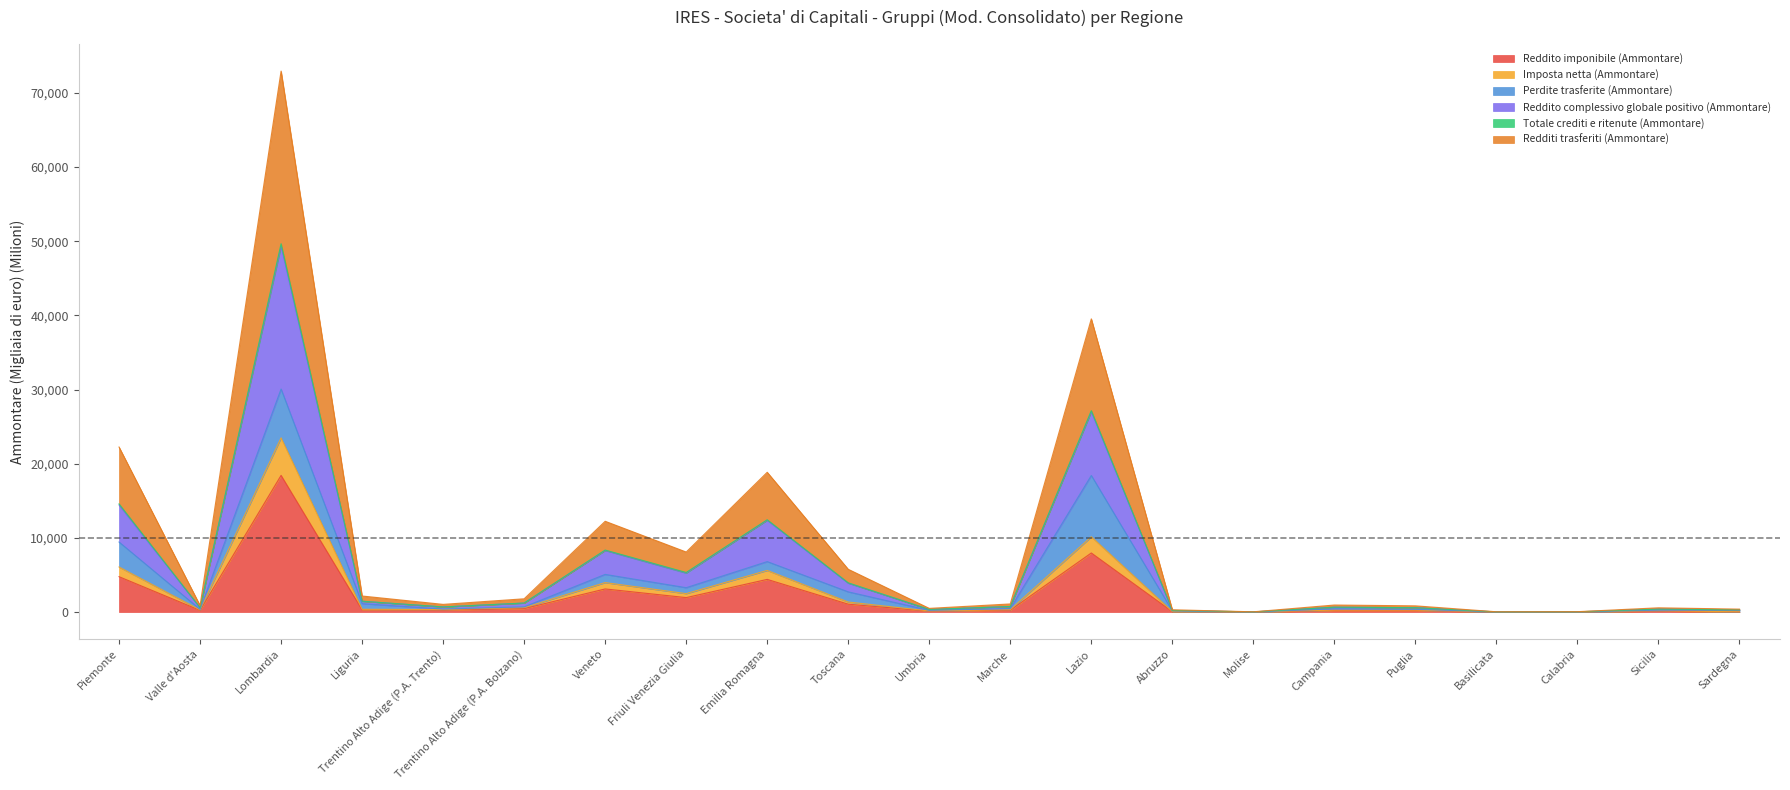

The Reddito imponibile (Ammontare) series shows 7963.0 at Lazio. True or false?

True